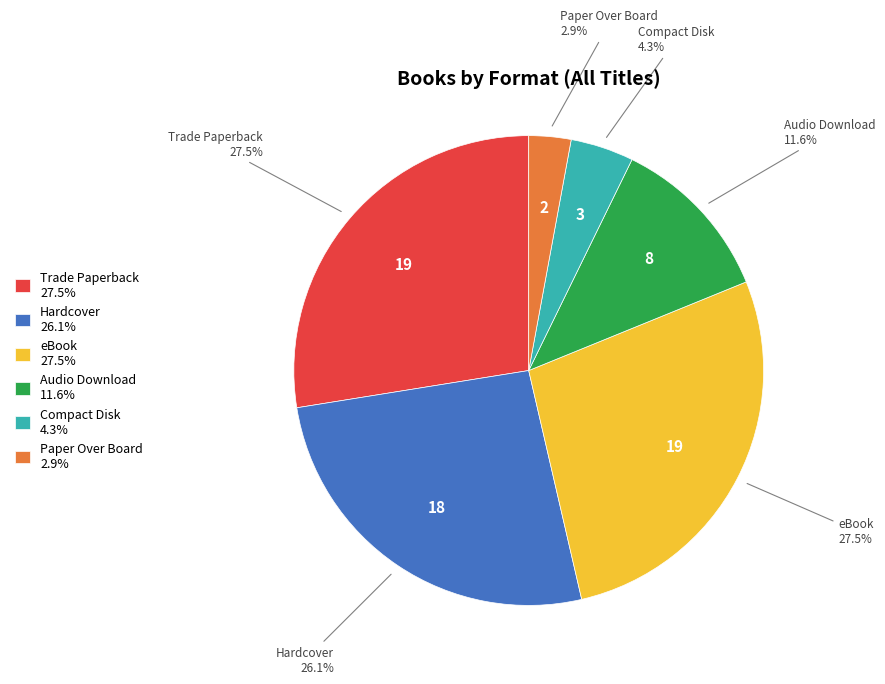

Is there a majority slice in this chart?

No